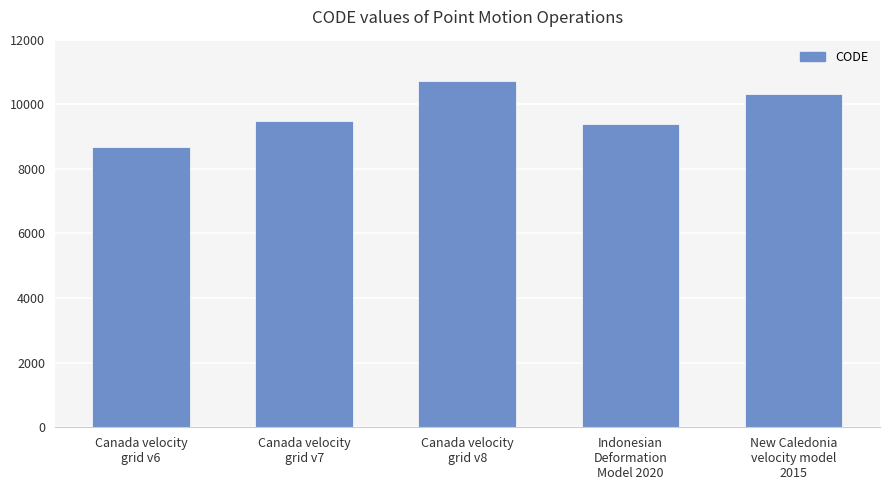

What is the difference between the values at Indonesian
Deformation
Model 2020 and Canada velocity
grid v7?

108